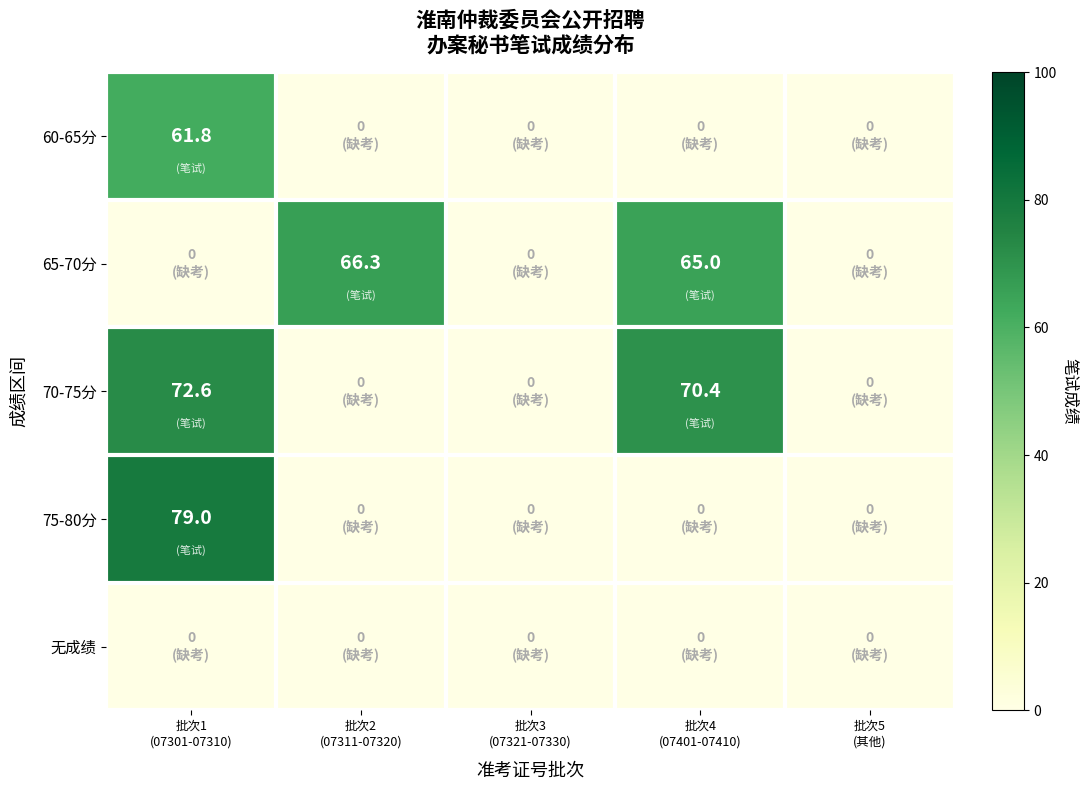

How many series are shown in this chart?

5